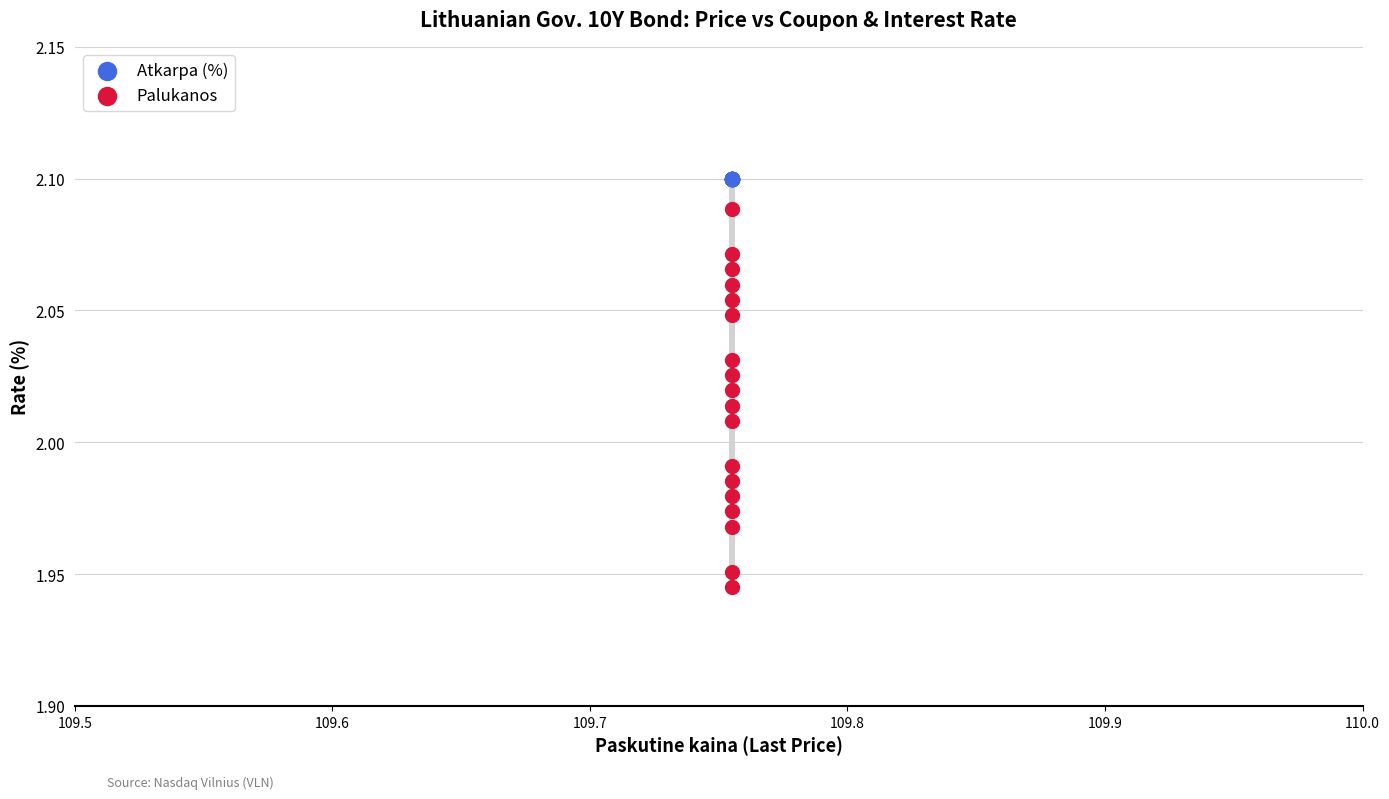

Which series contains the lowest Y value?

Palukanos